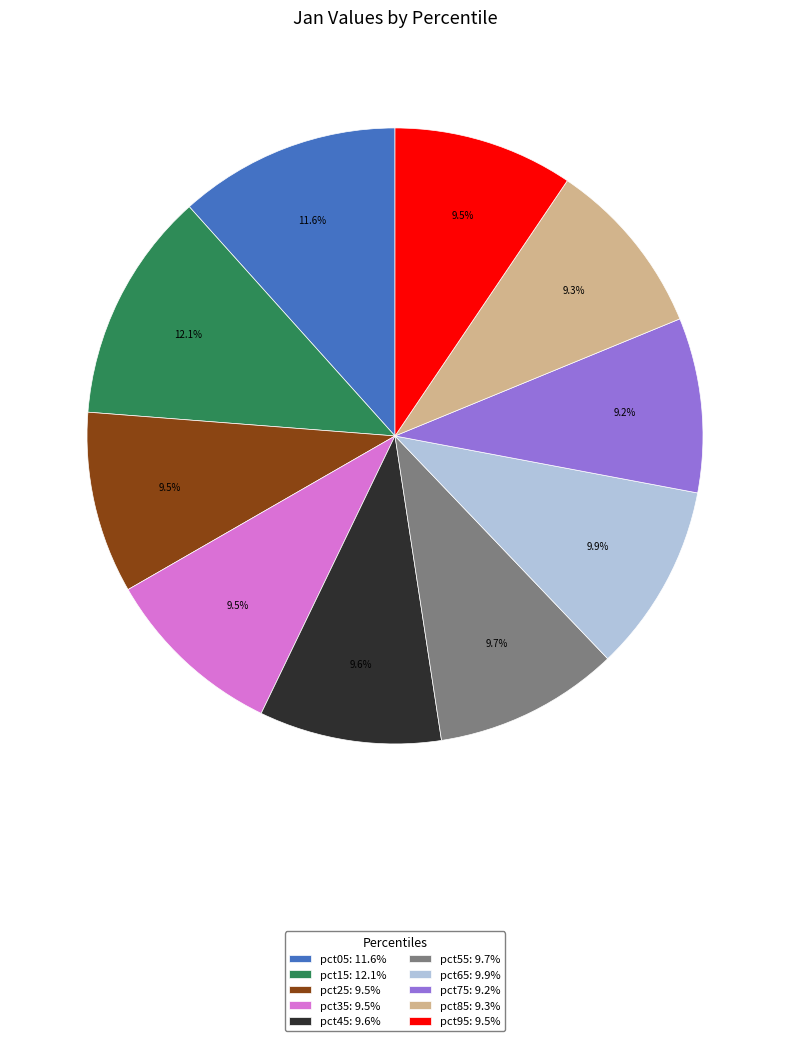

Between pct35 and pct15, which is larger?

pct15